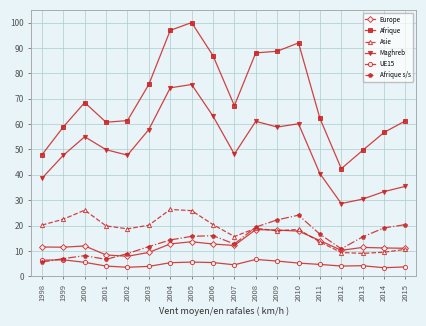

What is the value of the Afrique point at the 13th from the left?

92.0